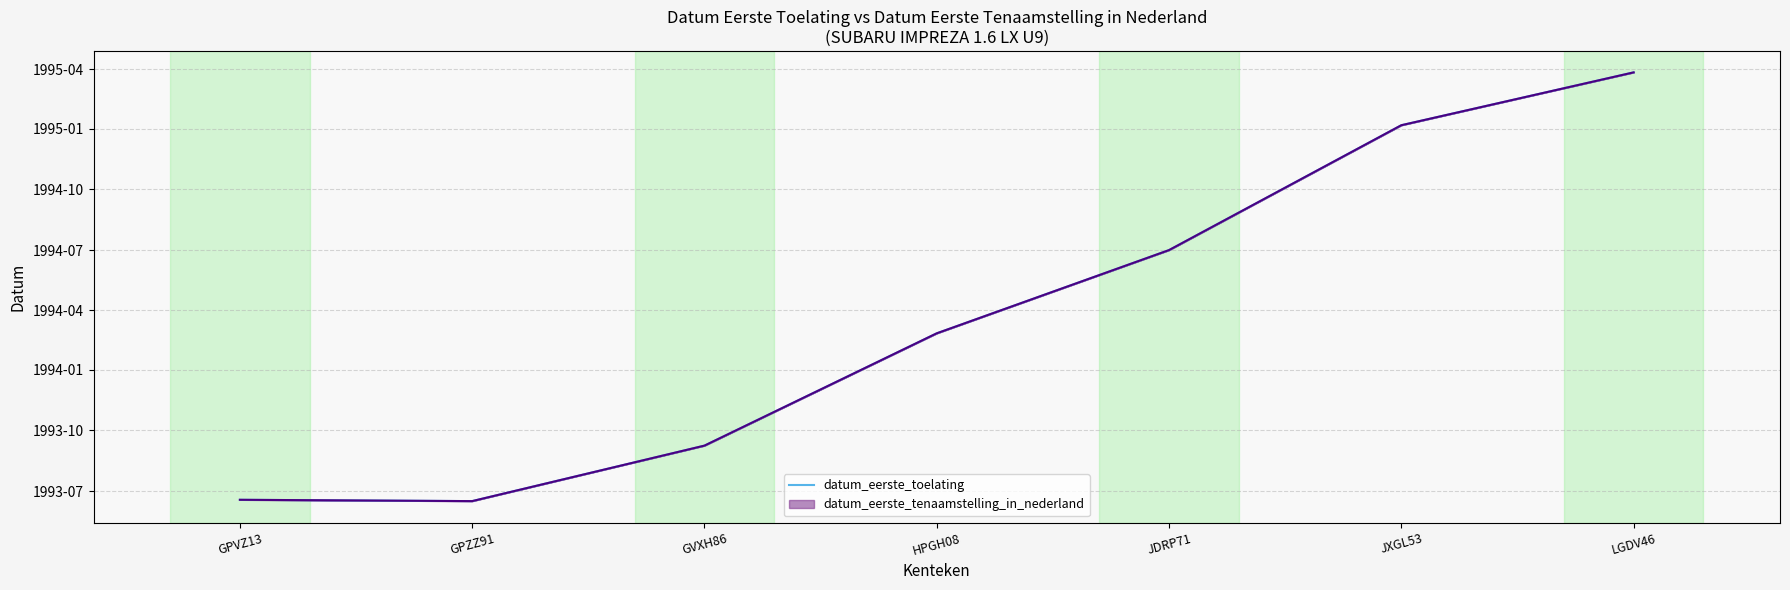

How many data points are less than 8821?

3